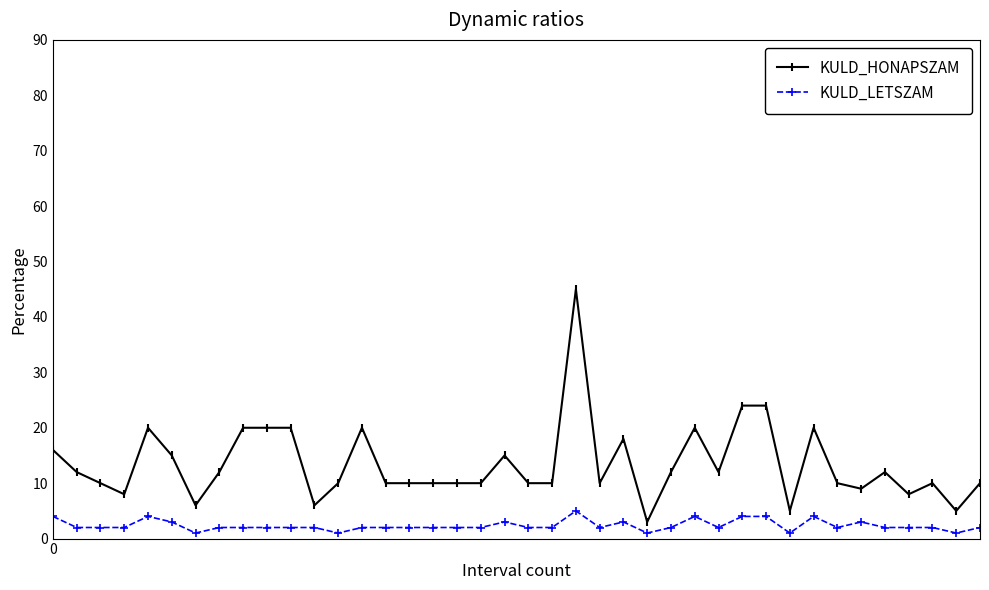

What is the greatest value displayed?

45